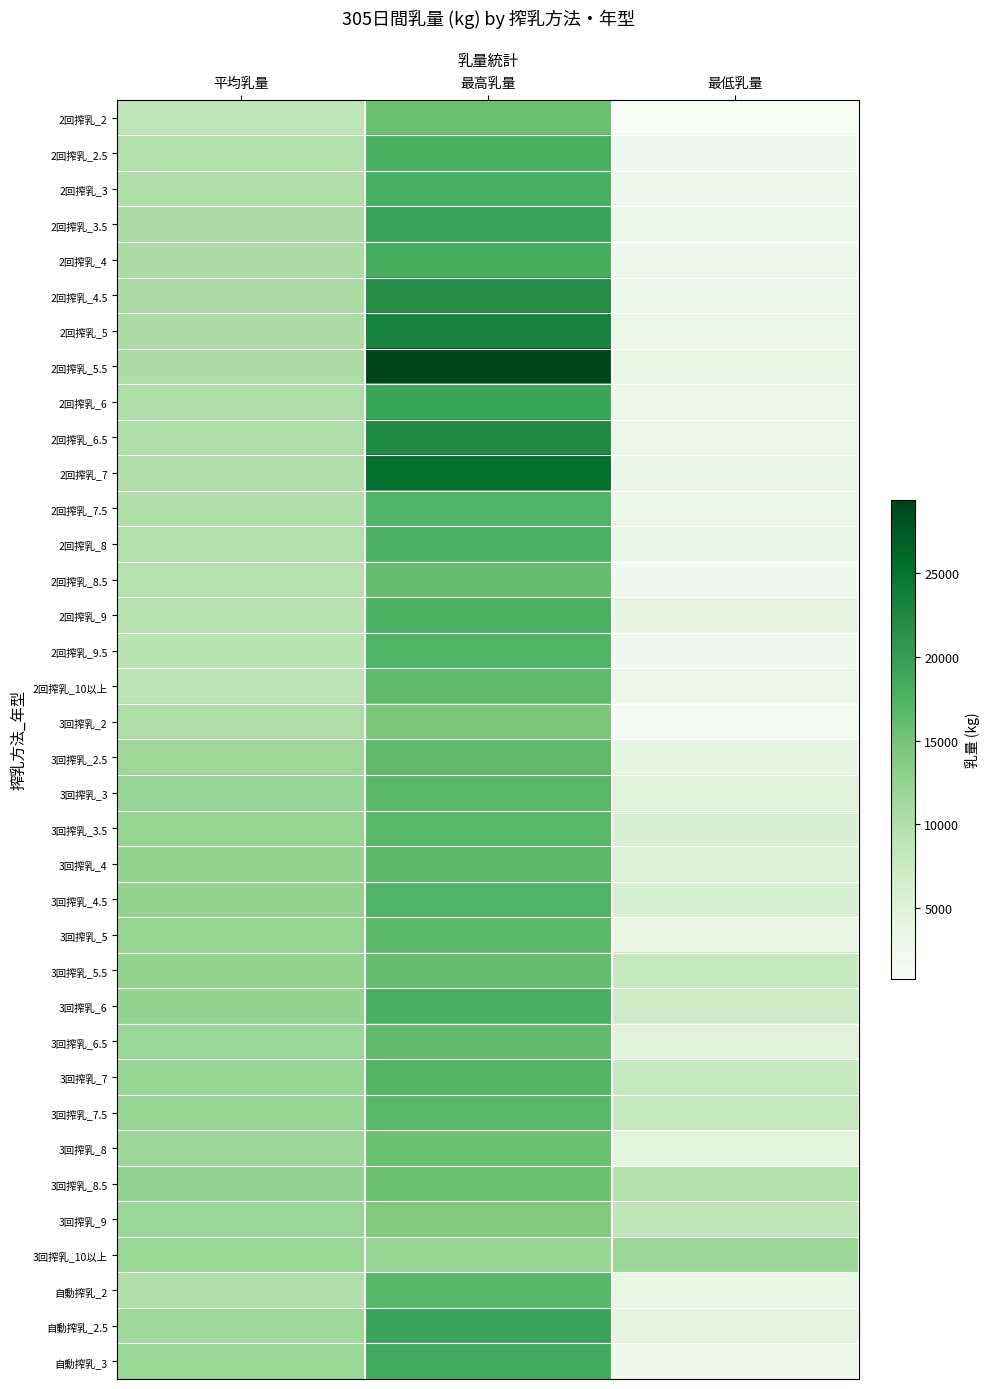

How many categories are shown in the chart?

3